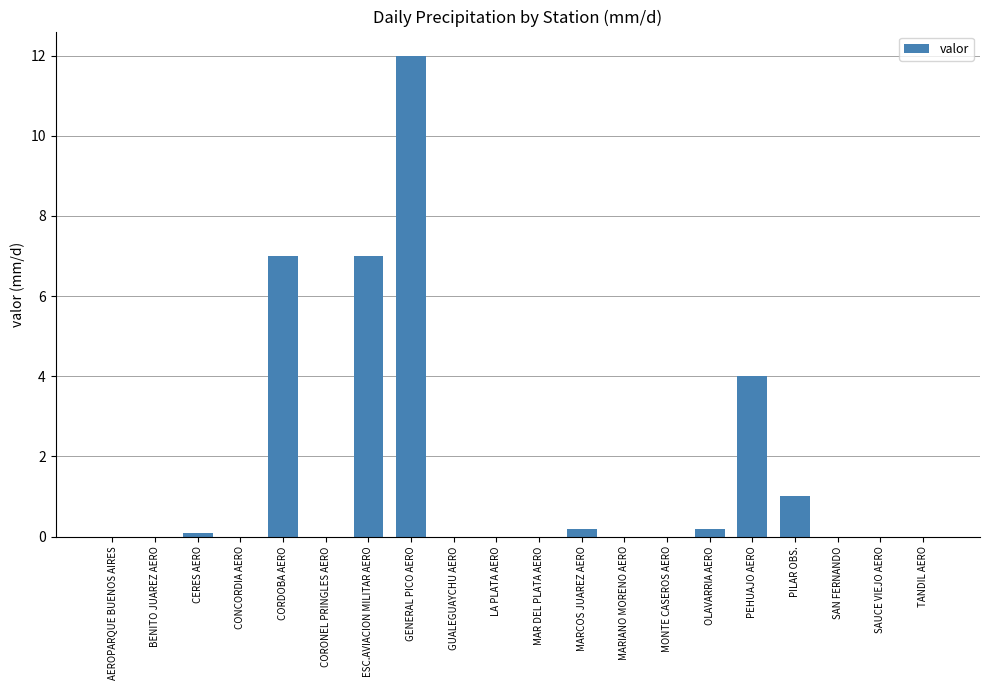

True or false: the data shows -6.9 at CORONEL PRINGLES AERO.

False